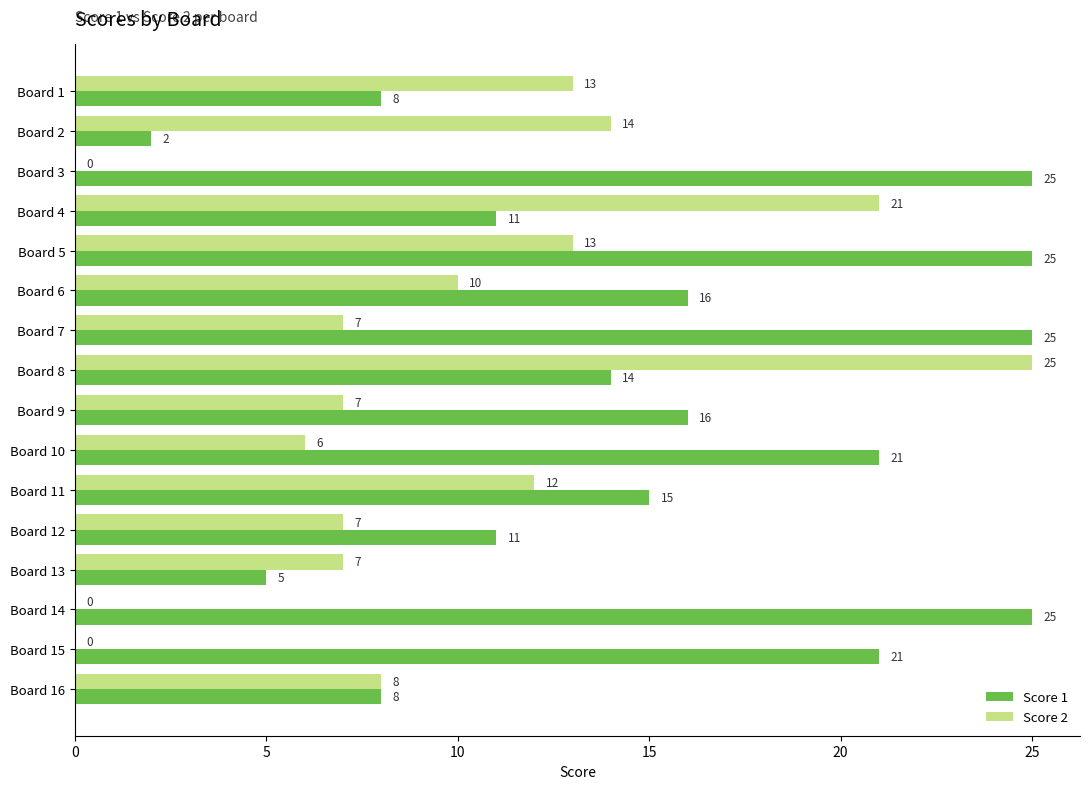

The Score 2 series shows 7 at Board 5. True or false?

False